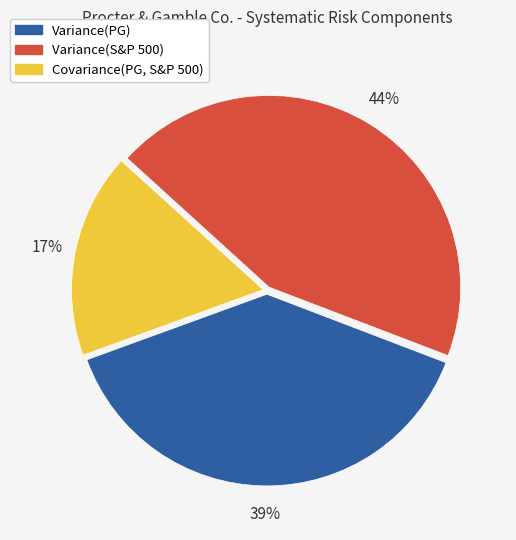

To the nearest percent, what portion does Variance(S&P 500) represent?

44%